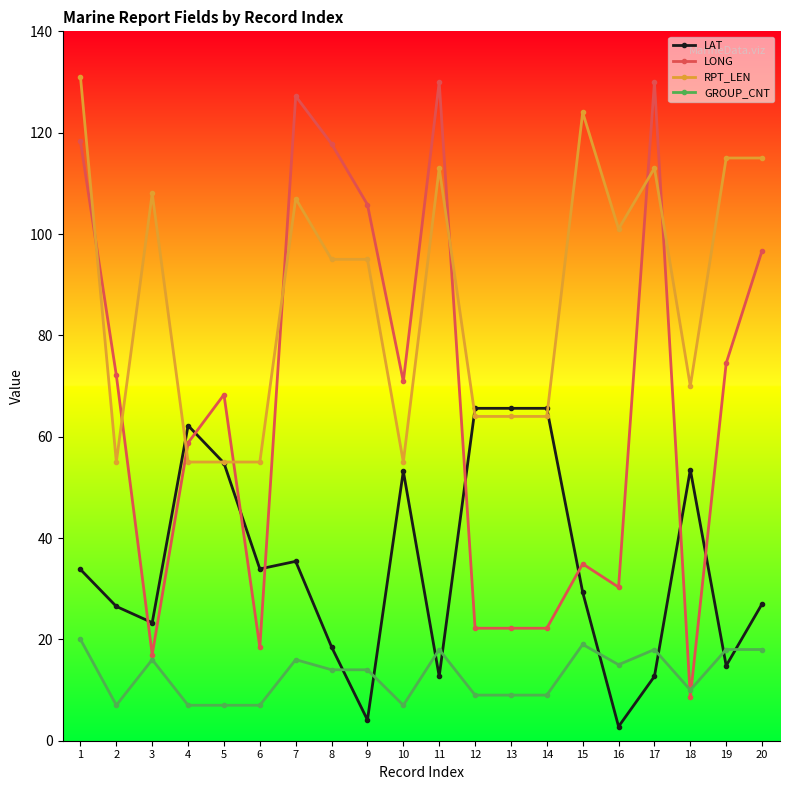

List the series in order of their overall mean, highest first.

RPT_LEN, LONG, LAT, GROUP_CNT